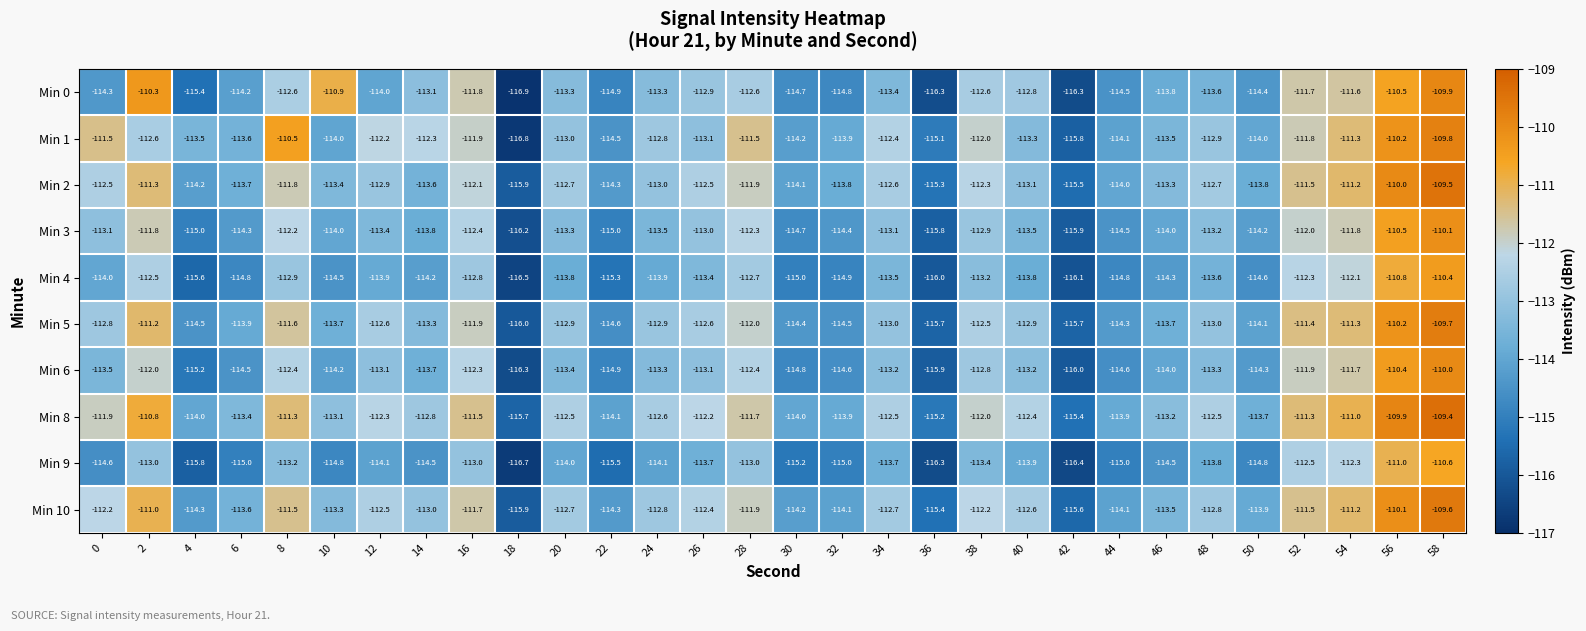

What is the difference between the highest and lowest values at 28?

1.5